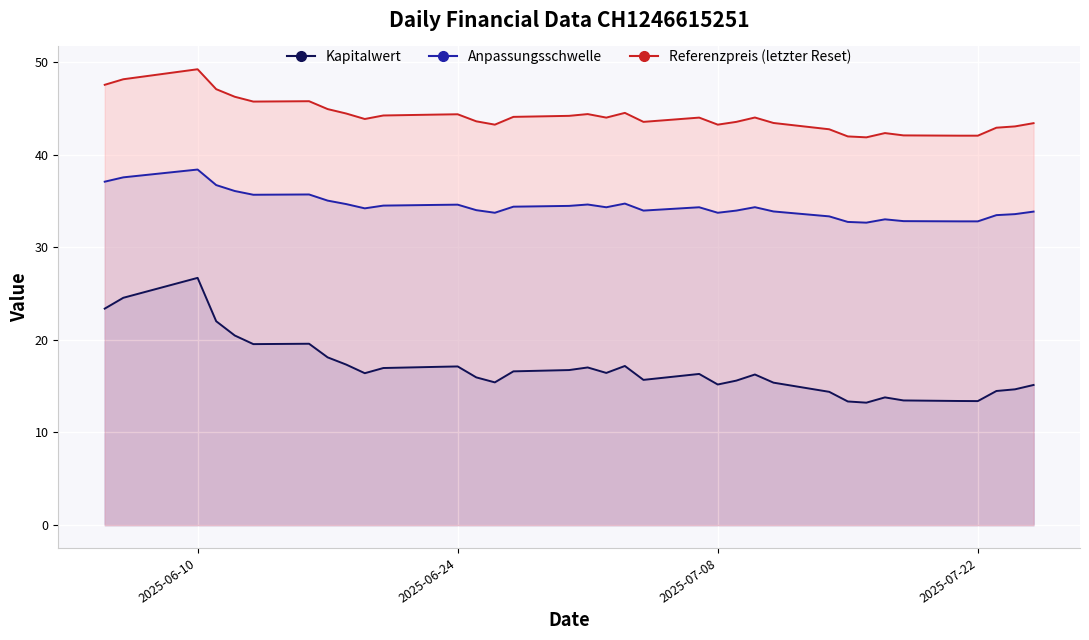

What is the maximum value shown in the chart?

49.2